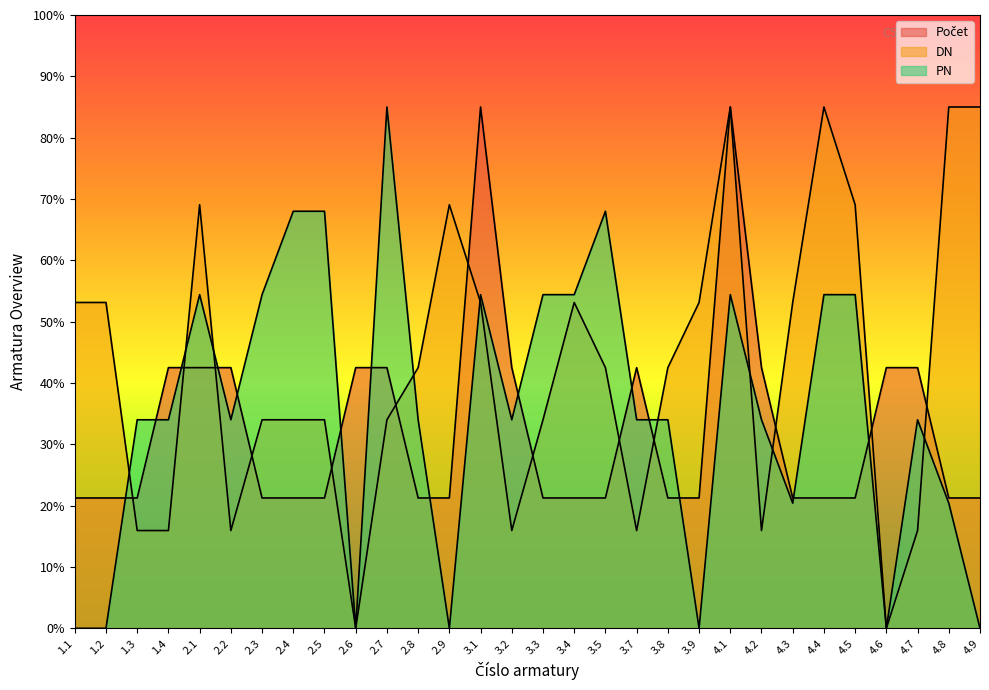

What is the difference between the maximum and second lowest values in the PN series?

85.0